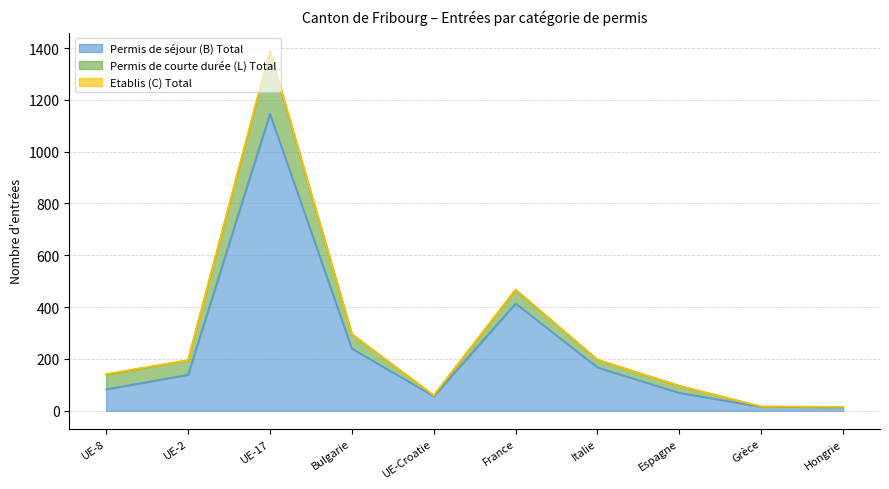

Reading left to right, extract all data points from this chart.

Permis de séjour (B) Total: UE-8=83	UE-2=139	UE-17=1147	Bulgarie=240	UE-Croatie=56	France=414	Italie=167	Espagne=69	Grèce=15	Hongrie=14
Permis de courte durée (L) Total: UE-8=57	UE-2=56	UE-17=240	Bulgarie=56	UE-Croatie=3	France=53	Italie=30	Espagne=27	Grèce=1	Hongrie=1
Etablis (C) Total: UE-8=2	UE-2=0	UE-17=3	Bulgarie=0	UE-Croatie=0	France=1	Italie=0	Espagne=0	Grèce=0	Hongrie=0